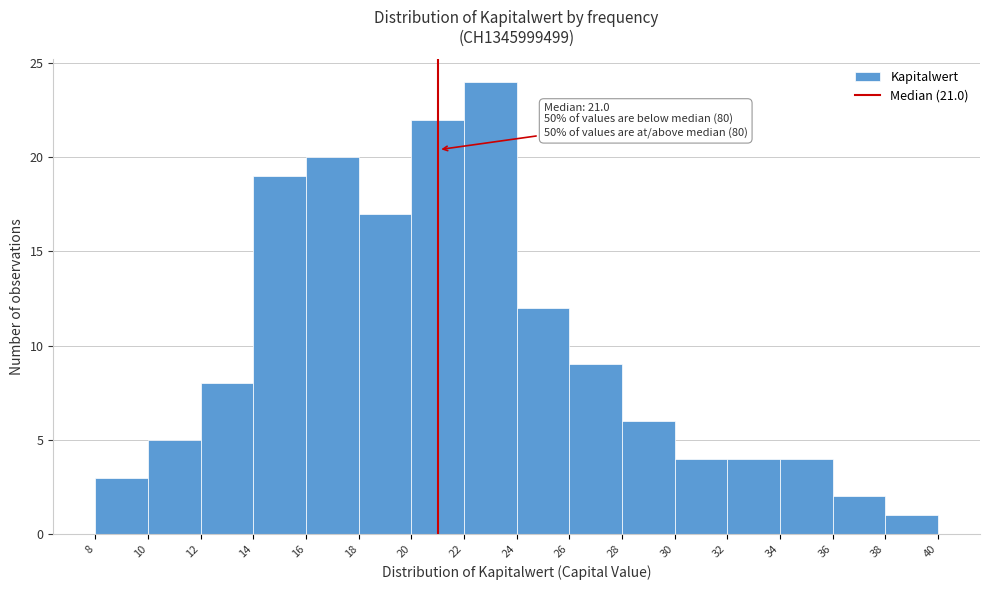

Which range on the x-axis has the tallest bar?

22 to 24